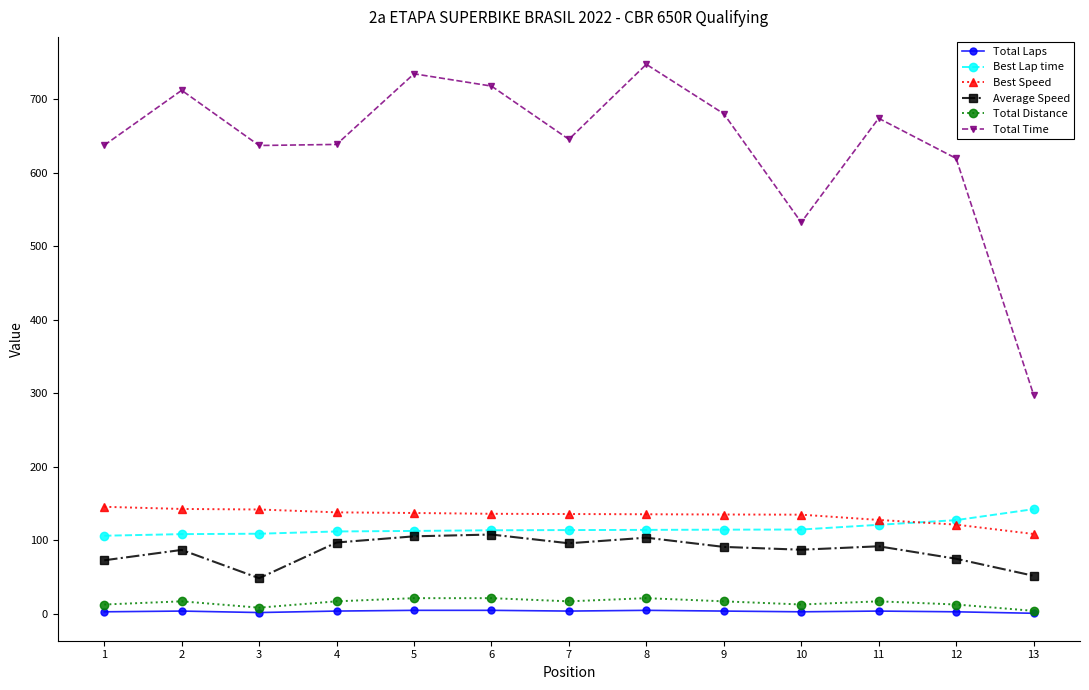

Rank the series at 10 from lowest to highest value.

Total Laps, Total Distance, Average Speed, Best Lap time, Best Speed, Total Time